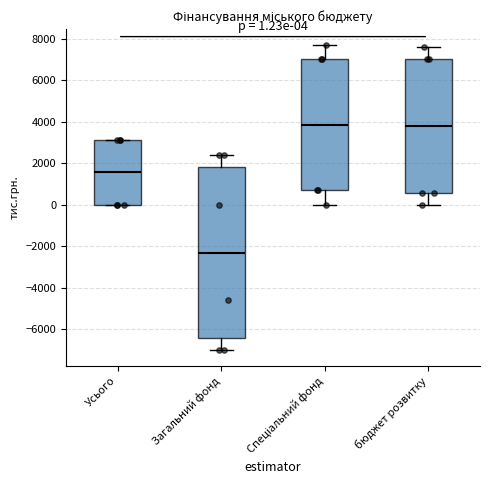

Which box is the tallest, from its lower edge to its upper edge?

Загальний фонд